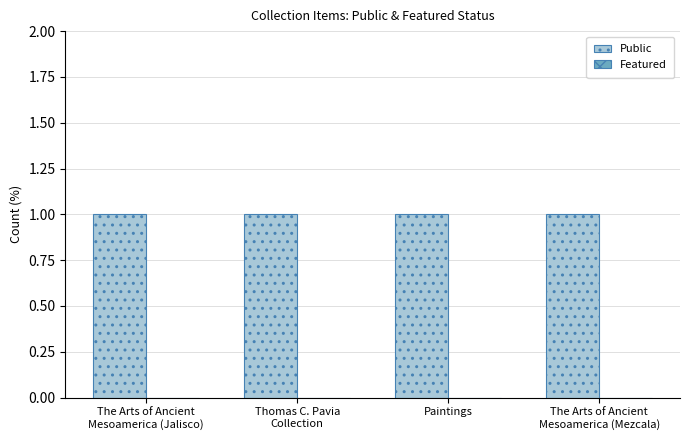

How many groups of bars are there?

4